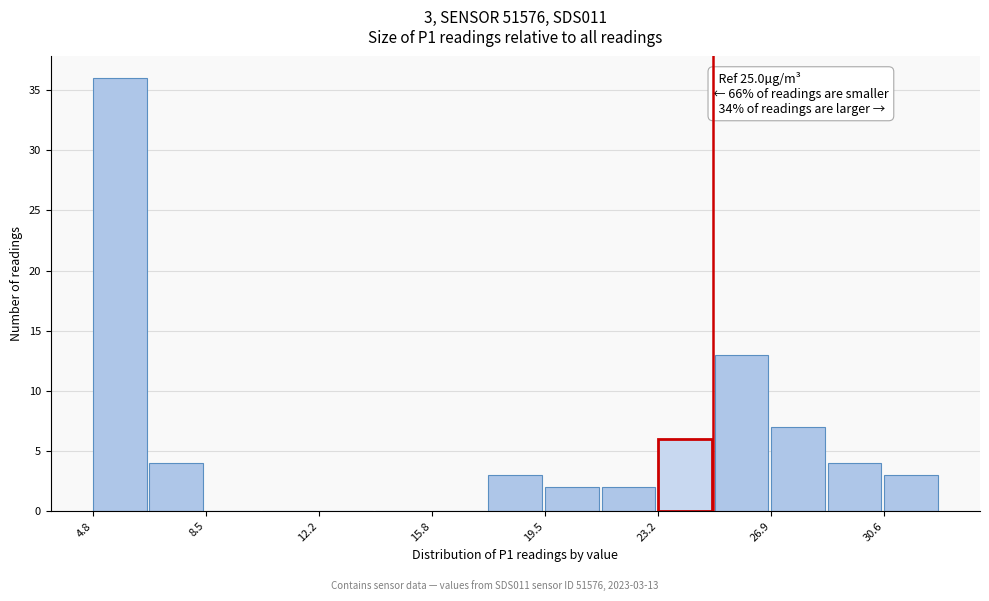

Around what value on the x-axis is the tallest bar? Give the approximate position of its centre, as read against the axis.

5.5